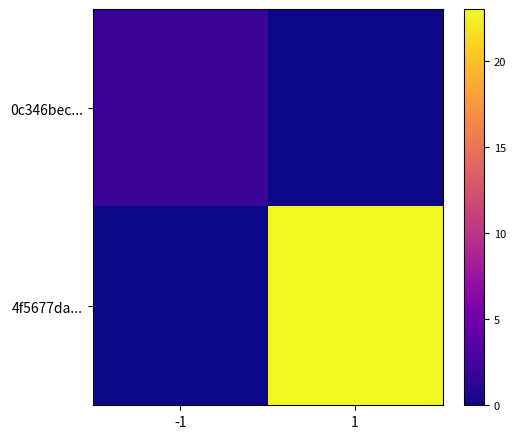

Which series has the largest range (max minus min)?

4f5677da...